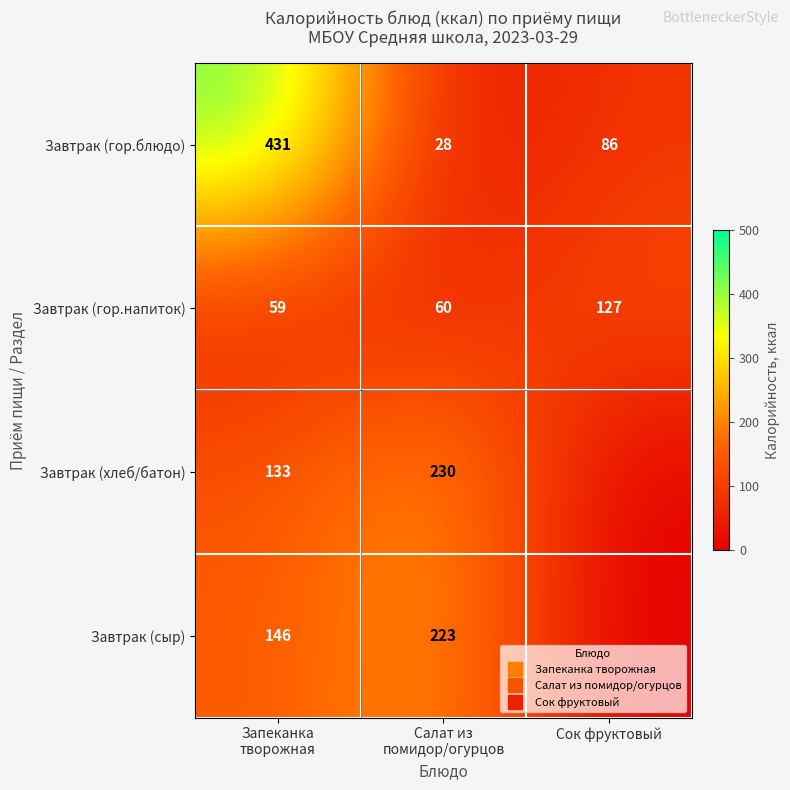

Rank the series at Запеканка творожная from highest to lowest value.

Завтрак (гор.блюдо), Завтрак (сыр), Завтрак (хлеб/батон), Завтрак (гор.напиток)